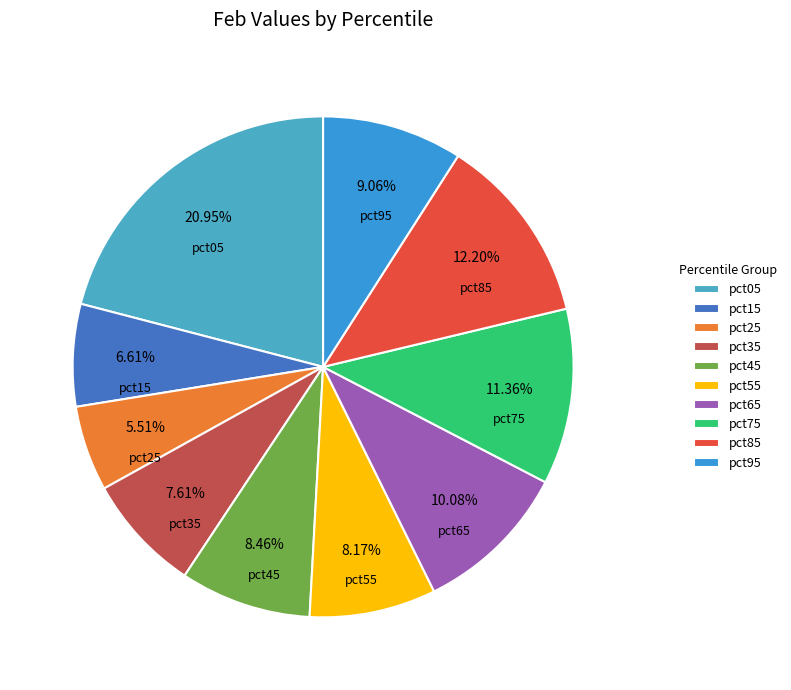

True or false: pct95 accounts for 9% of the total.

True